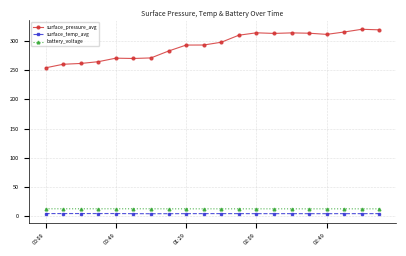

How many lines are shown in the chart?

3